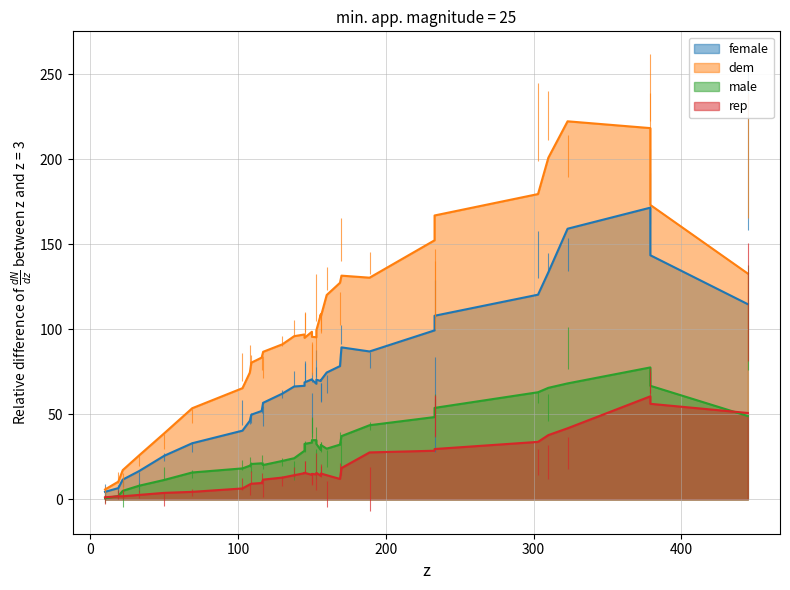

Where is the first local minimum for dem?

1